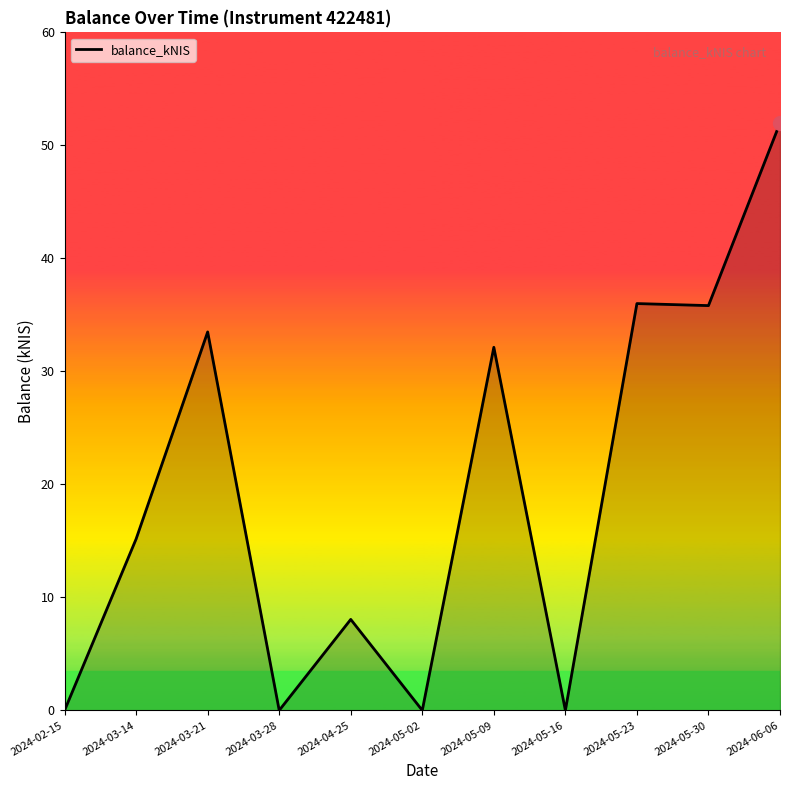

How many values exceed 15?

6